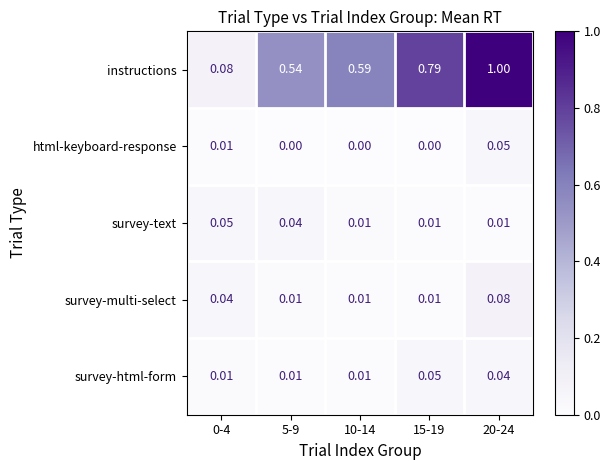

Is the value of html-keyboard-response at 10-14 greater than the value of survey-text at 20-24?

No